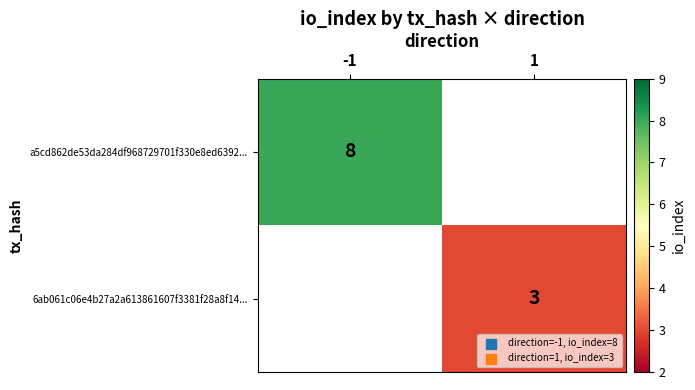

True or false: 6ab061c06e4b27a2a613861607f3381f28a8f14... has a value of 3 at 1.

True